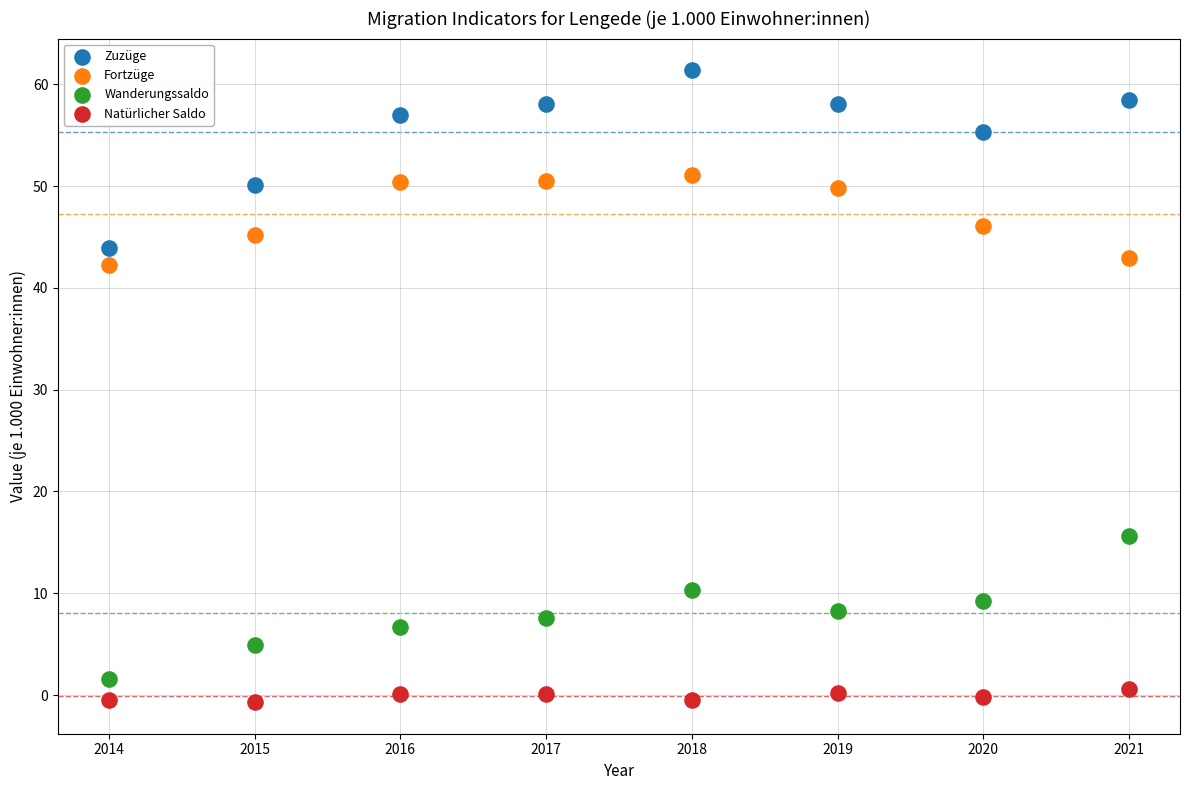

Which series has the largest Y range (max minus min)?

Zuzüge